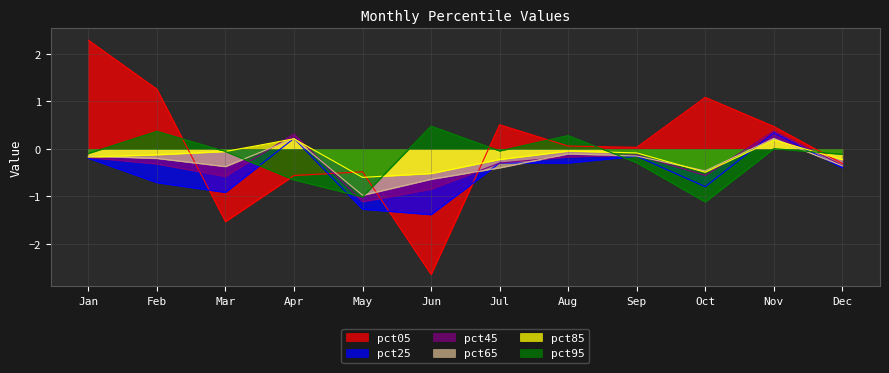

What are all the series names shown in the legend?

pct05, pct25, pct45, pct65, pct85, pct95